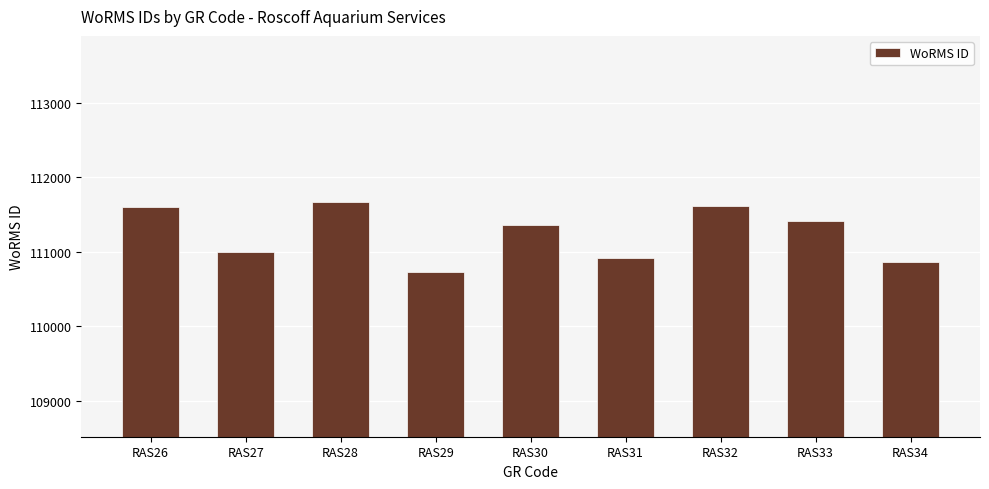

Which has a higher value, RAS33 or RAS29?

RAS33